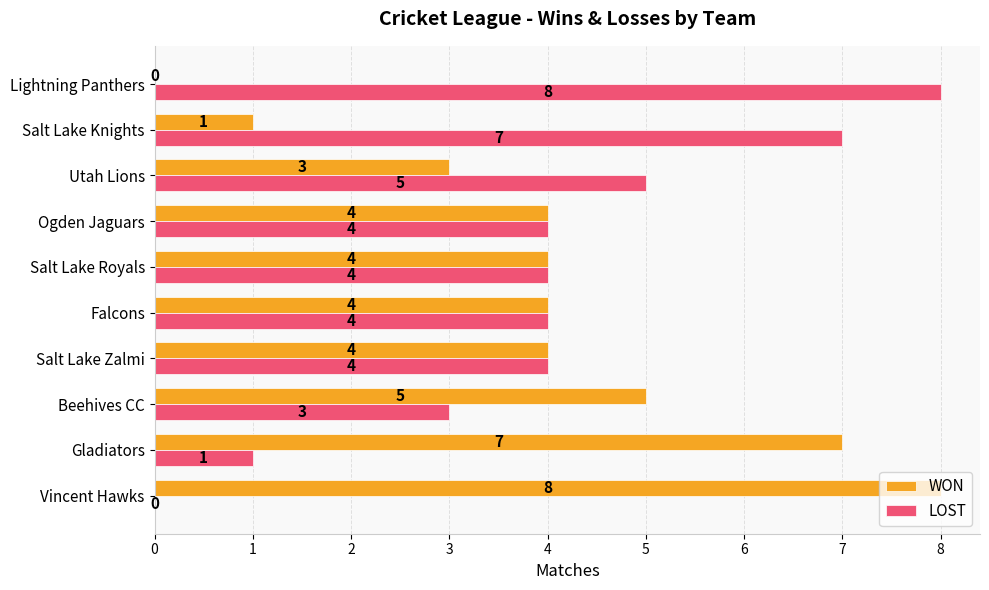

How many LOST values are between 3 and 5?

6